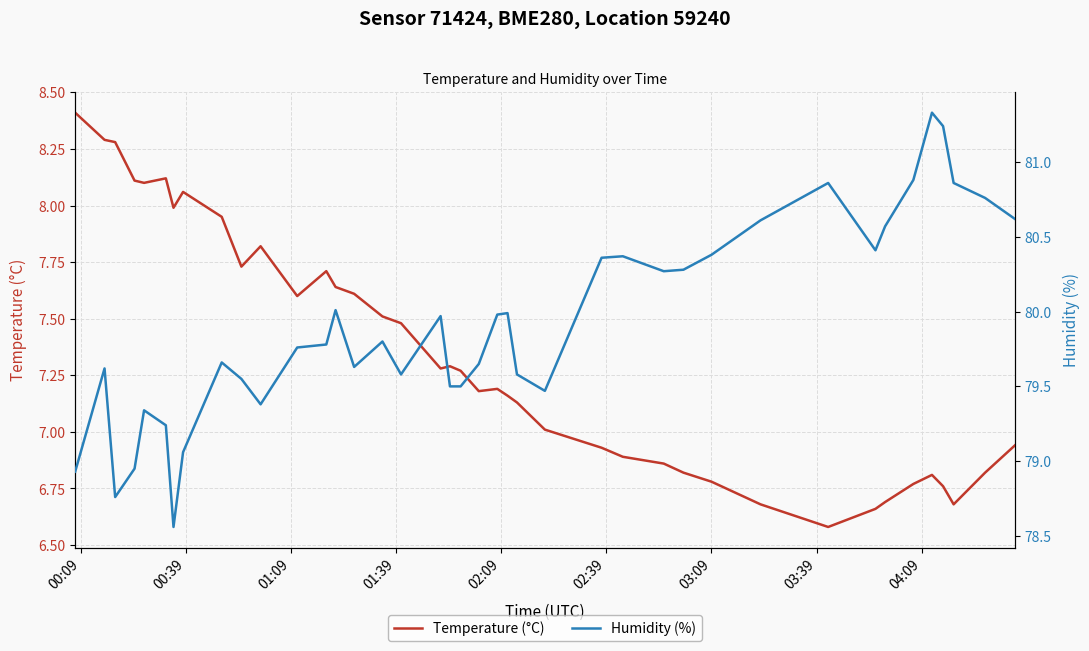

True or false: Humidity (%) and Temperature (°C) intersect in this chart.

False